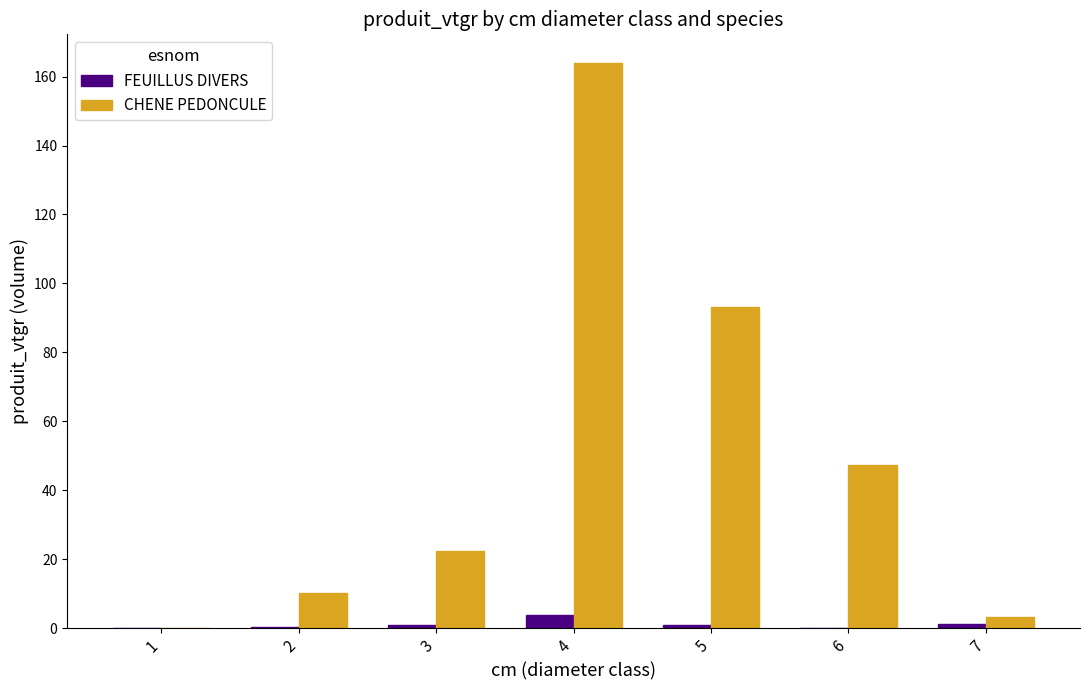

Are the bars grouped side by side (vs. stacked)?

Yes